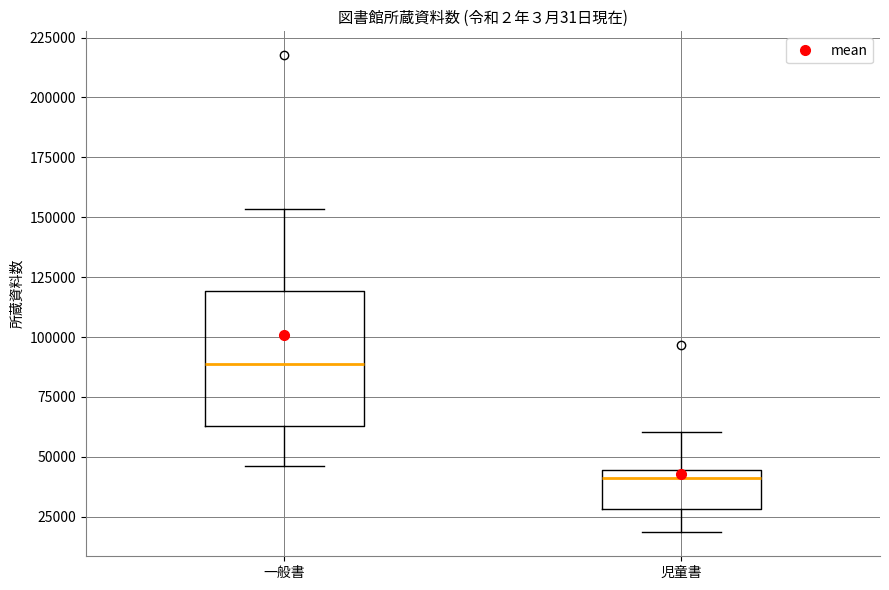

Reading left to right, read every box against the y-axis: the position of its median line, the range the box covers, and the ends of its whiskers. The values are not printed on the chart, so give them approximately, as read against the axis.

一般書: median 90000, box 65000 to 120000, whiskers 45000 to 155000
児童書: median 40000, box 30000 to 45000, whiskers 20000 to 60000